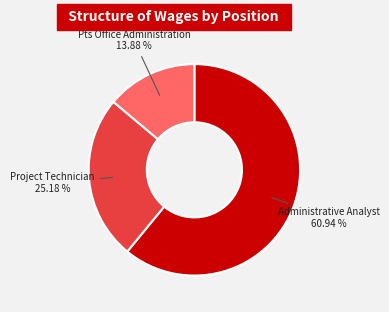

To the nearest percent, what is the average slice percentage?

33%